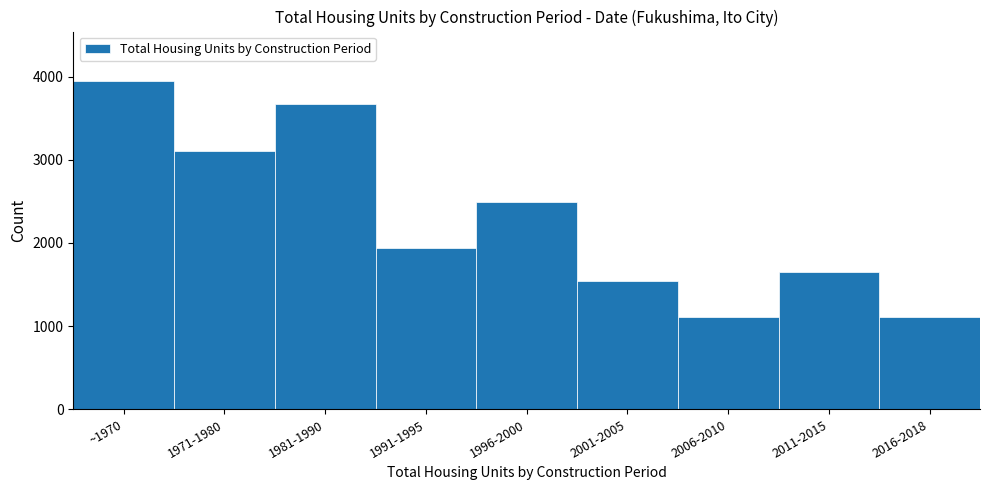

Reading left to right, list all the values displayed in this chart.

~1970=3950	1971-1980=3110	1981-1990=3670	1991-1995=1940	1996-2000=2490	2001-2005=1540	2006-2010=1110	2011-2015=1650	2016-2018=1110